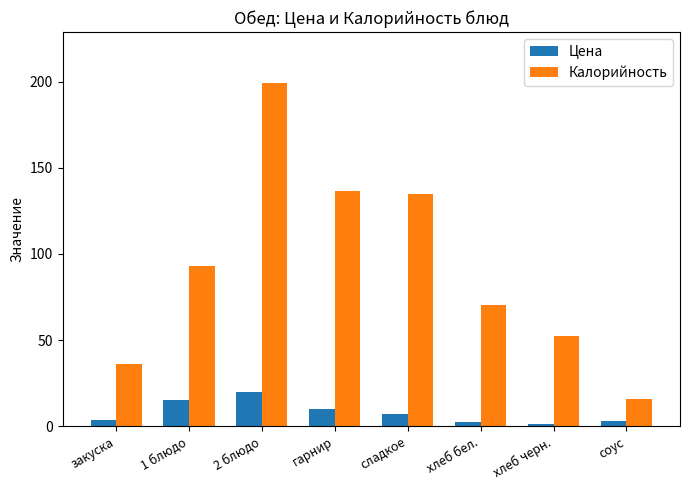

What is the maximum value shown in the chart?

198.9